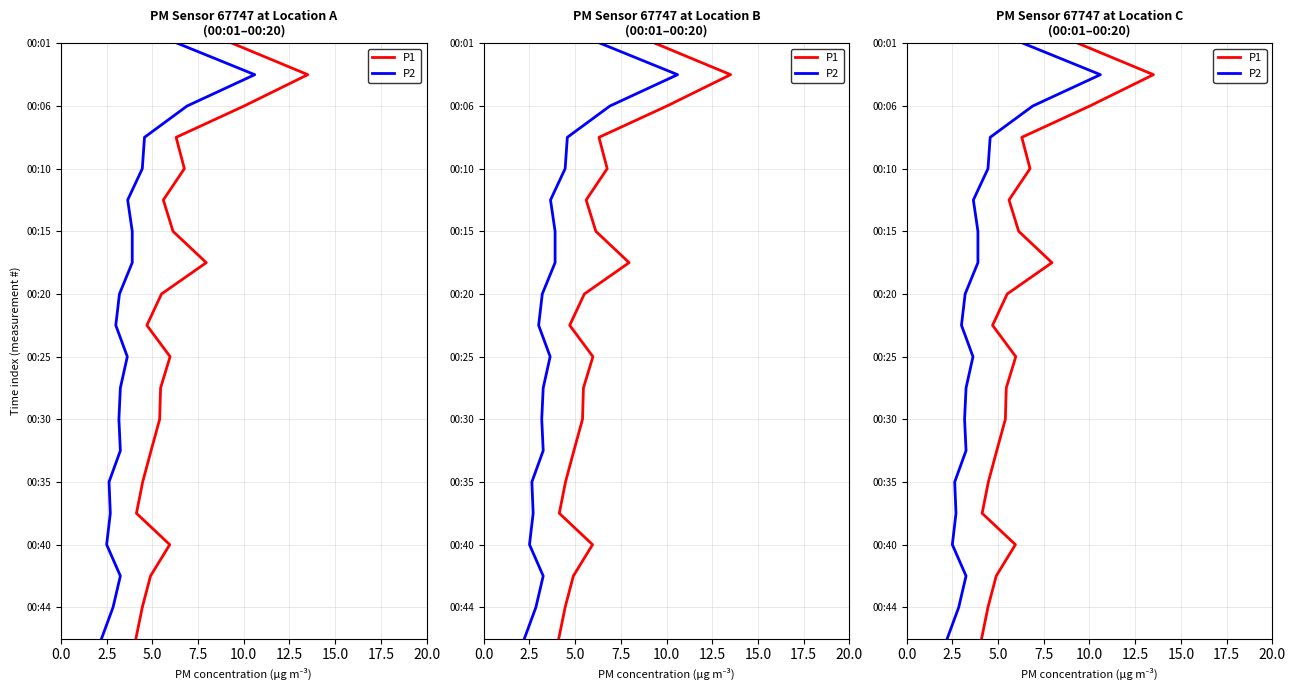

Is this an area chart (filled region under the line)?

No